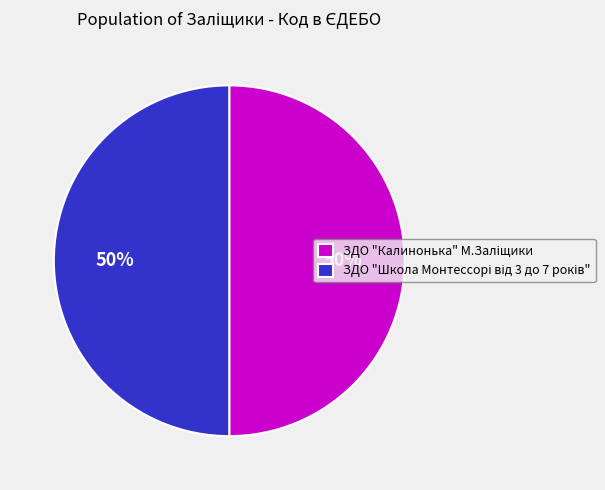

To the nearest percent, what is the average slice percentage?

50%